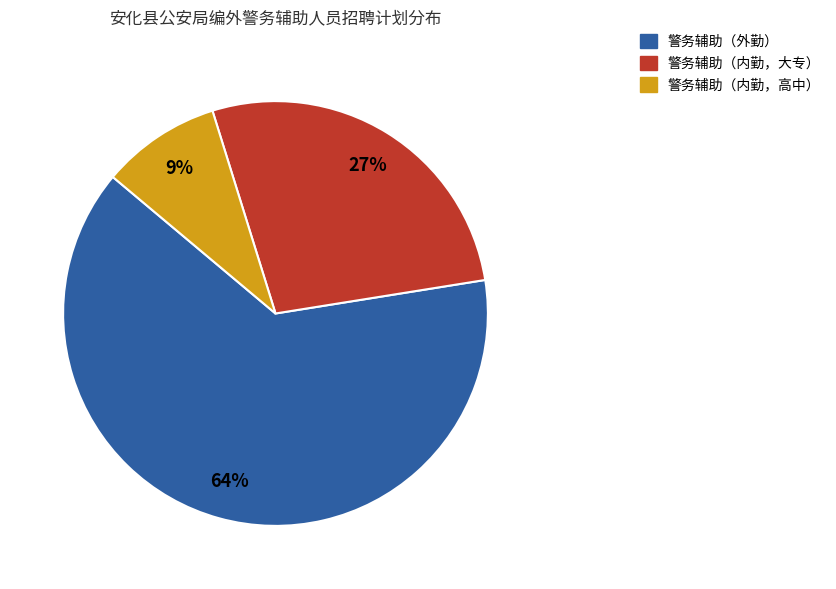

Is there a majority slice in this chart?

Yes